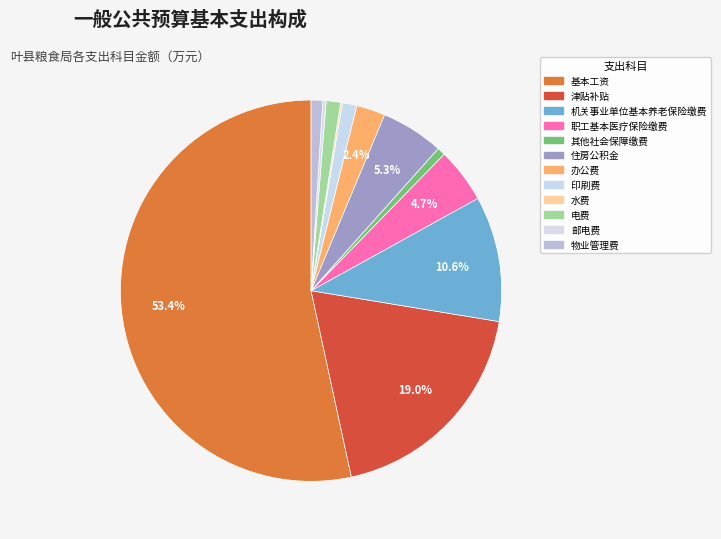

Is it true that 邮电费 is 0% of the pie?

True